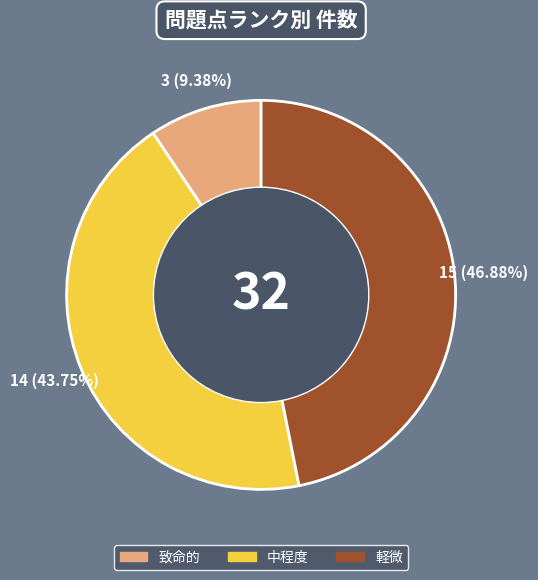

What portion of the pie excludes 致命的?

90.6%